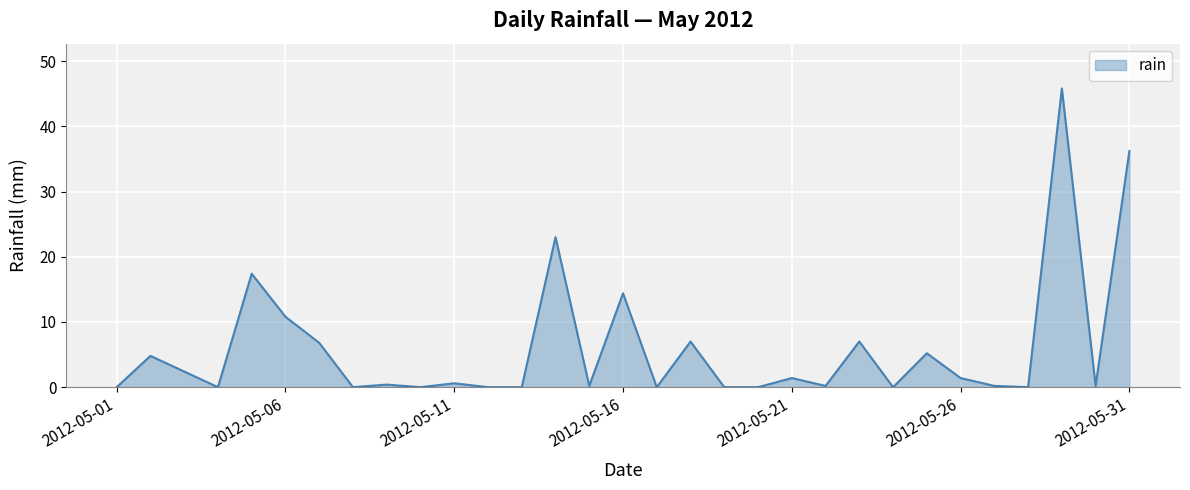

The value at 26 is 0.3. True or false?

False